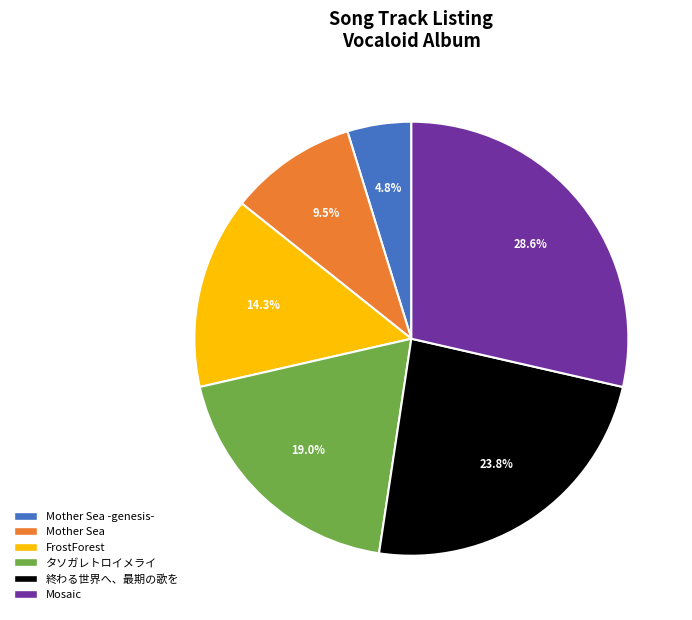

Rank the categories by value from lowest to highest.

Mother Sea -genesis-, Mother Sea, FrostForest, タソガレトロイメライ, 終わる世界へ、最期の歌を, Mosaic